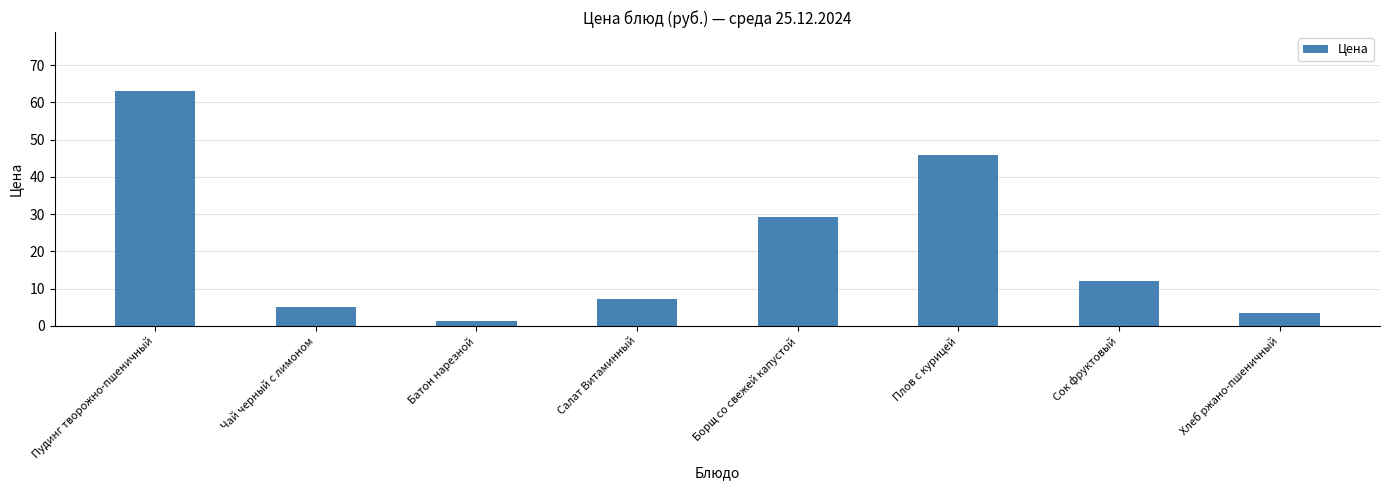

Which category has the lowest value across all series?

Батон нарезной